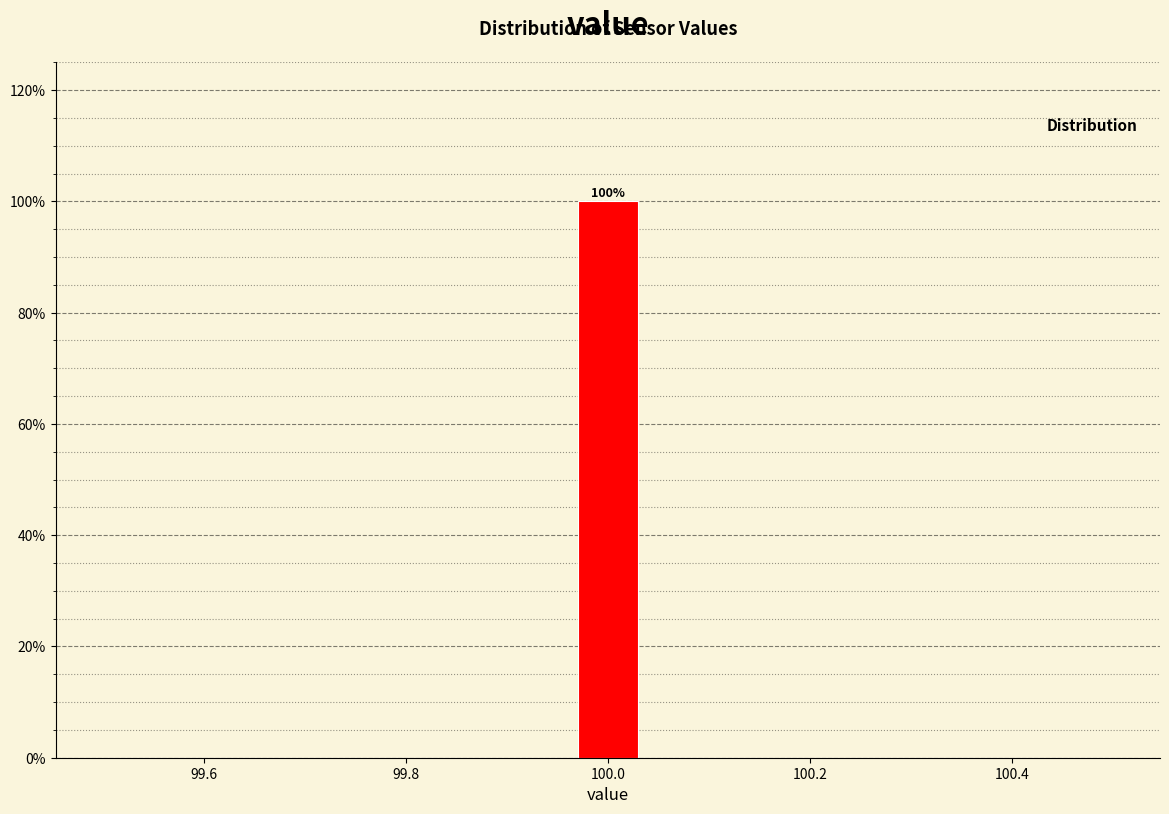

Around what value on the x-axis is the tallest bar? Give the approximate position of its centre, as read against the axis.

100.00